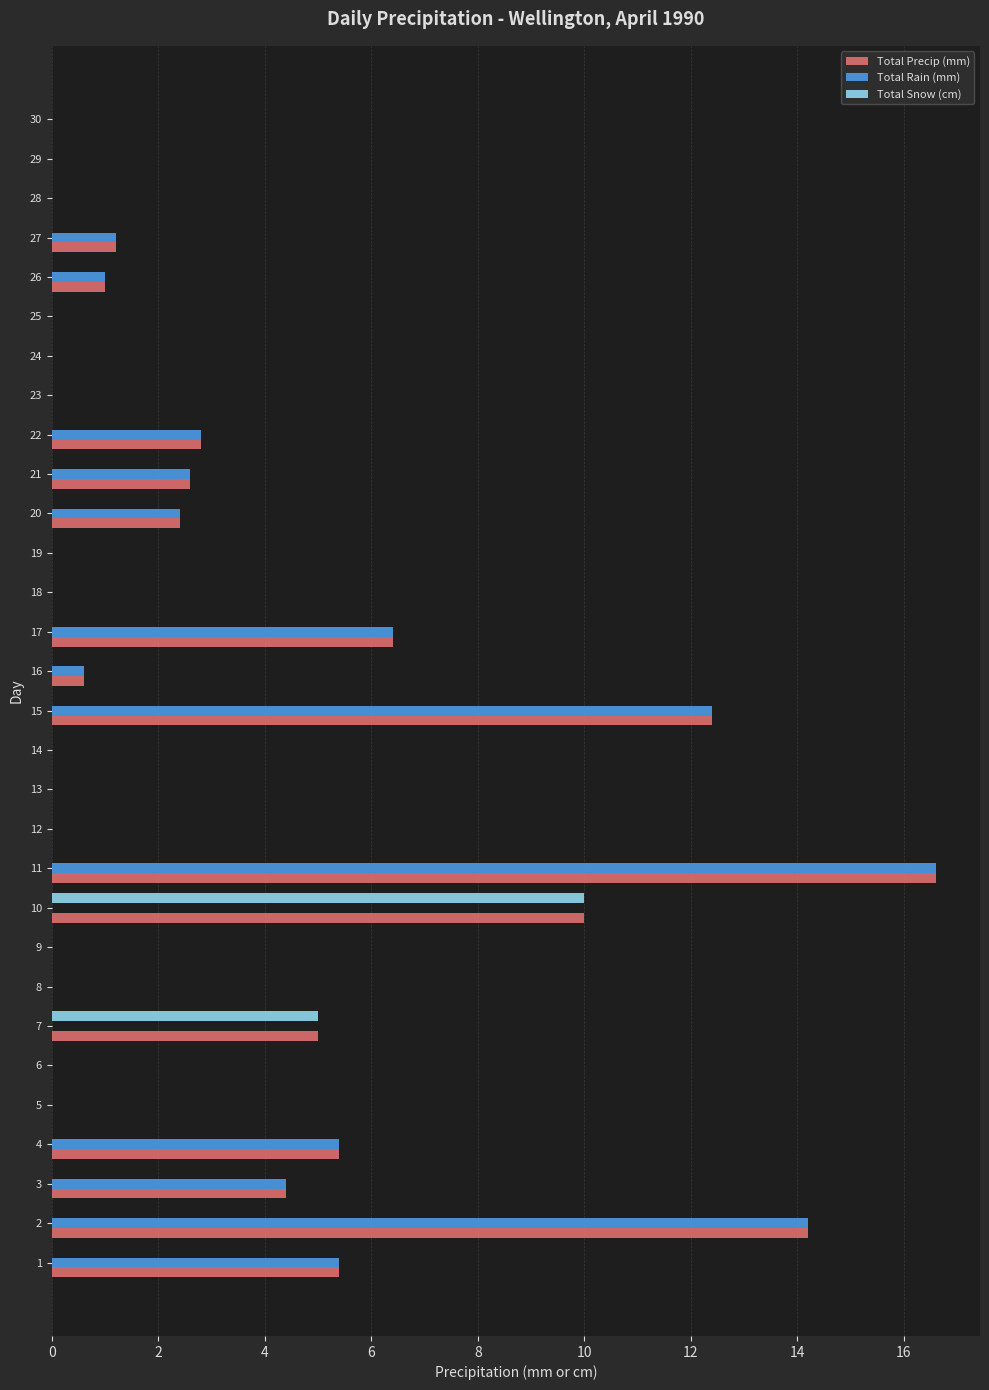

At which label is Total Snow (cm) closest to 5?

7